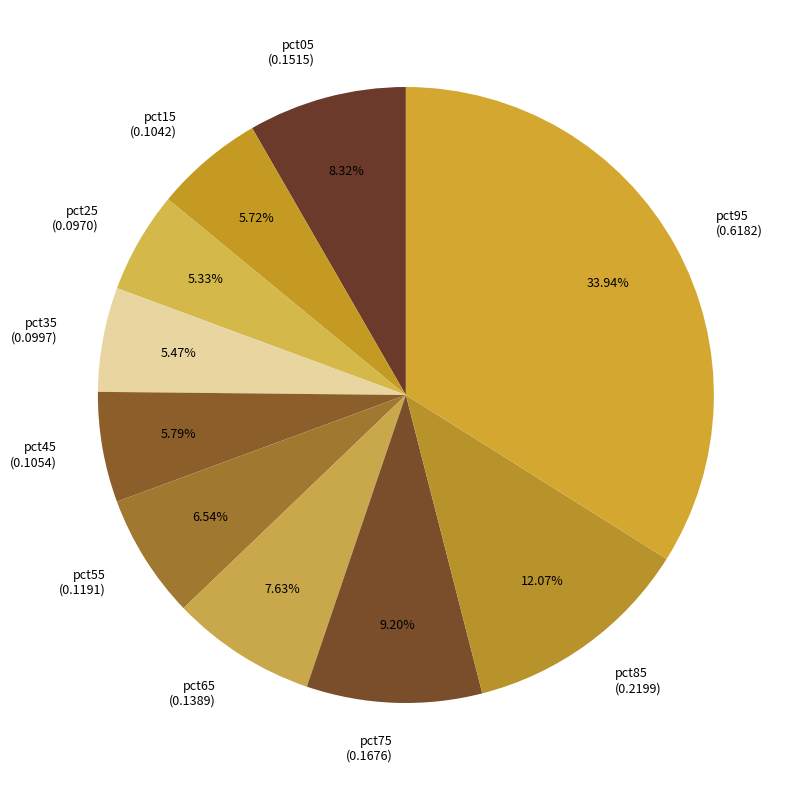

Combined, do pct35 (0.0997) and pct65 (0.1389) account for over 50%?

No